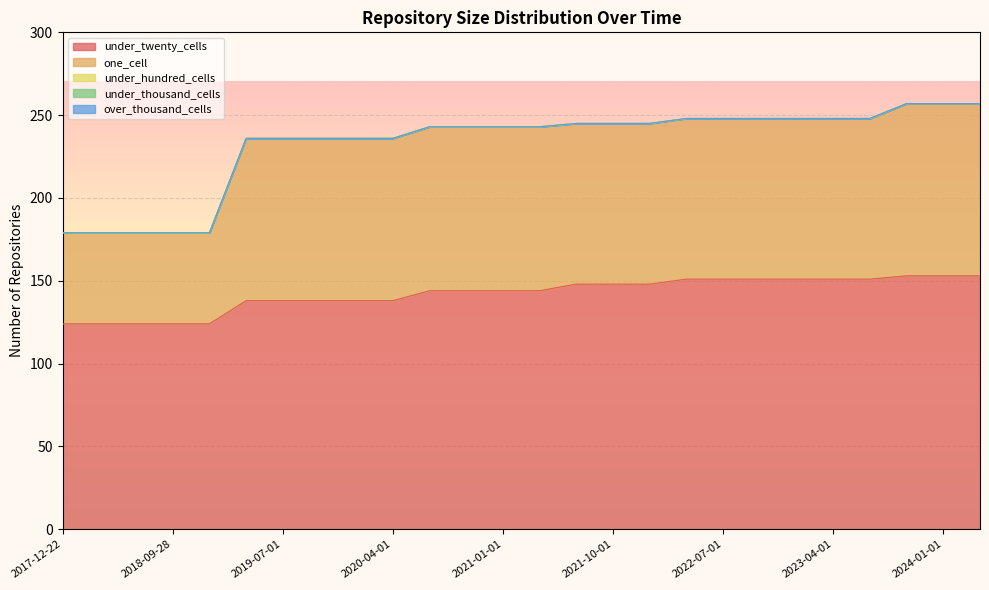

Between 2021-04-01 and 2023-01-01, which is larger?

2023-01-01